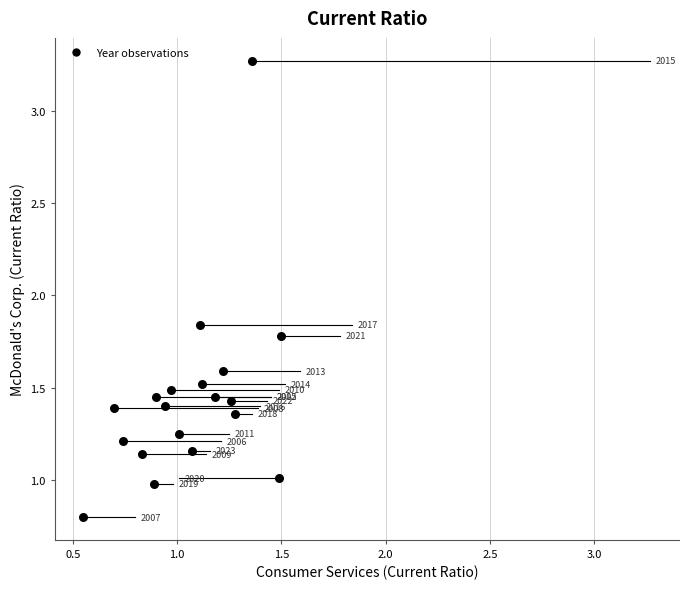

What is the range of Y values (max minus min)?

2.5